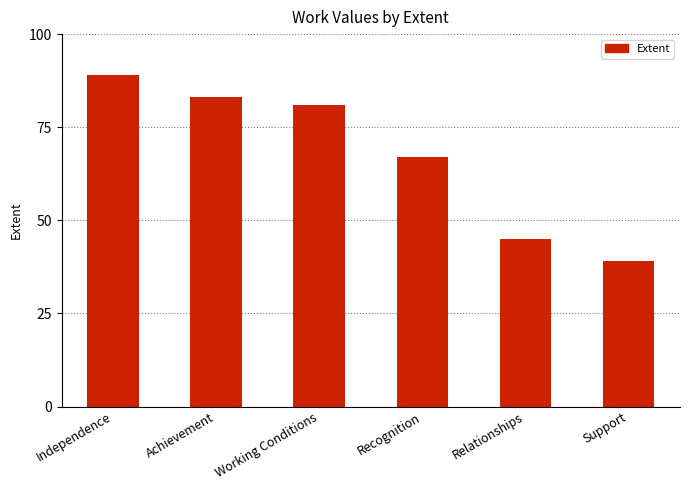

The chart shows a value of 113 at Working Conditions. True or false?

False